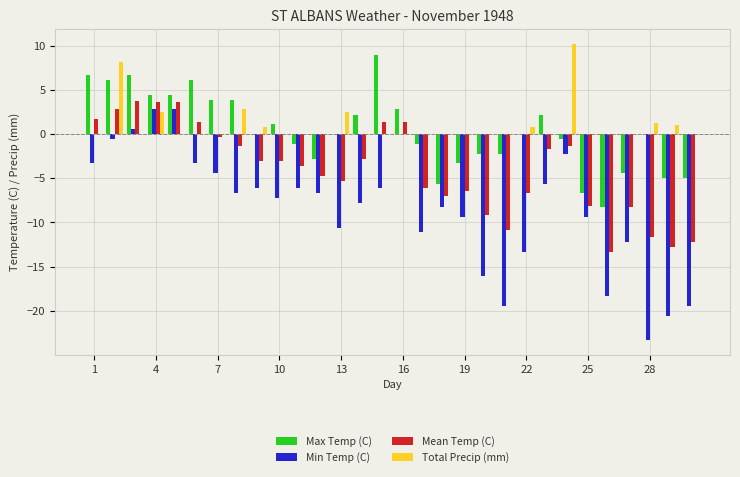

What is the greatest value displayed?

10.2